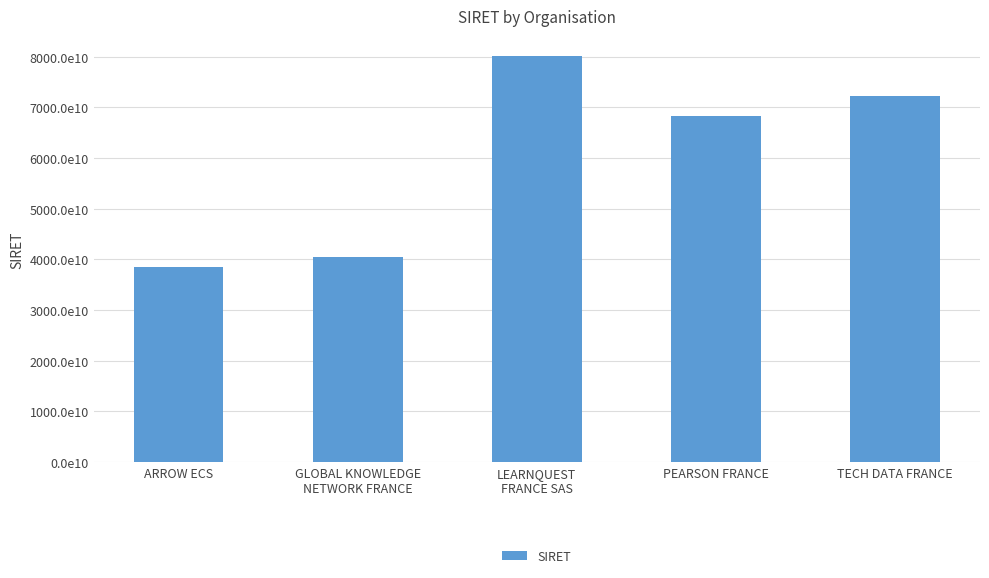

Which label corresponds to the smallest value in the chart?

ARROW ECS